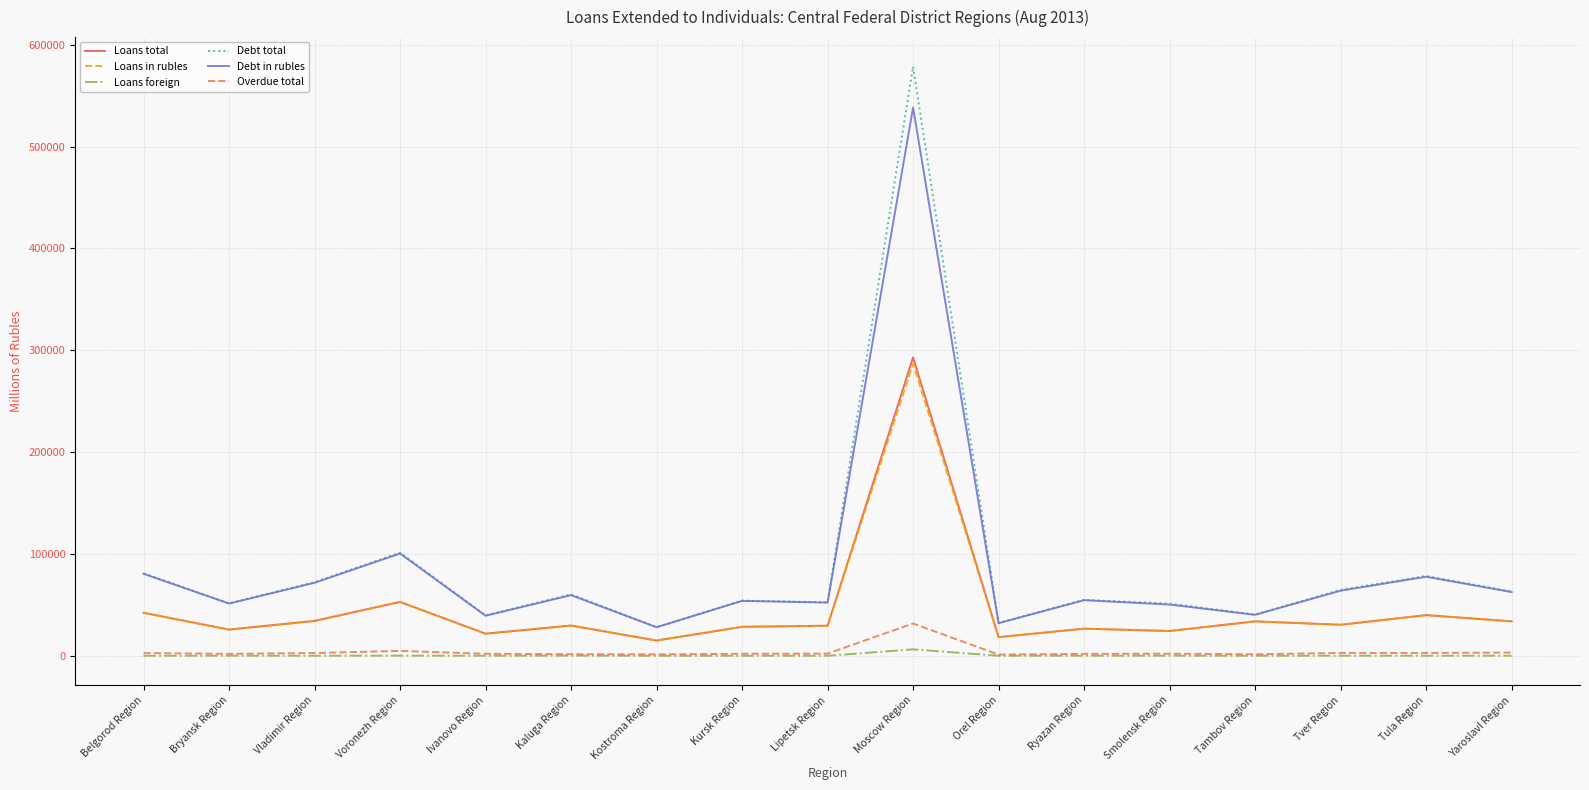

Is it true that Debt total equals 39666 at Ivanovo Region?

True